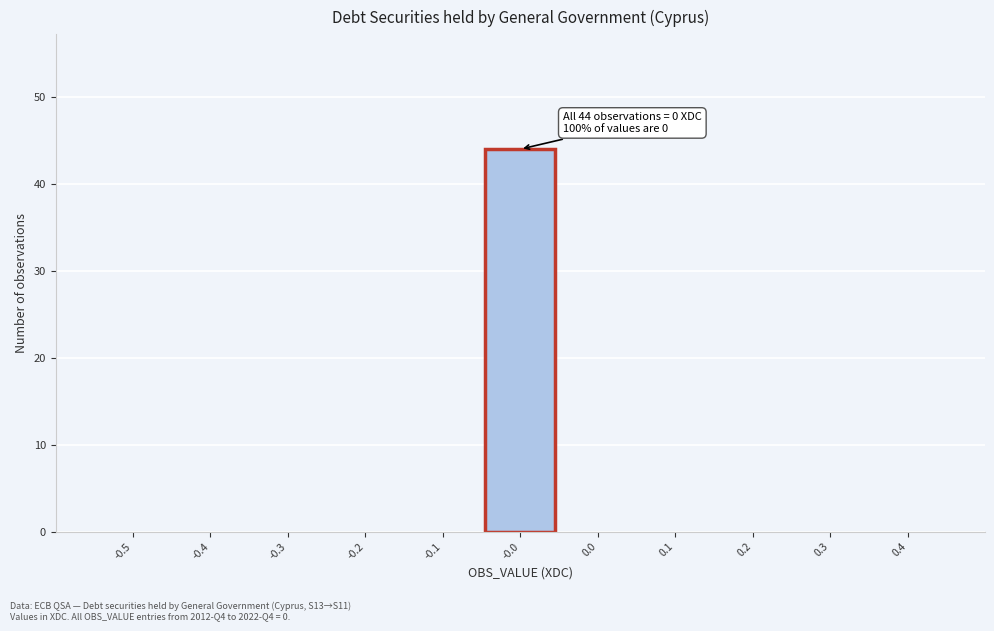

Reading left to right, what are all the values shown in this chart?

-0.5=0	-0.4=0	-0.3=0	-0.2=0	-0.1=0	-0.0=44	0.0=0	0.1=0	0.2=0	0.3=0	0.4=0